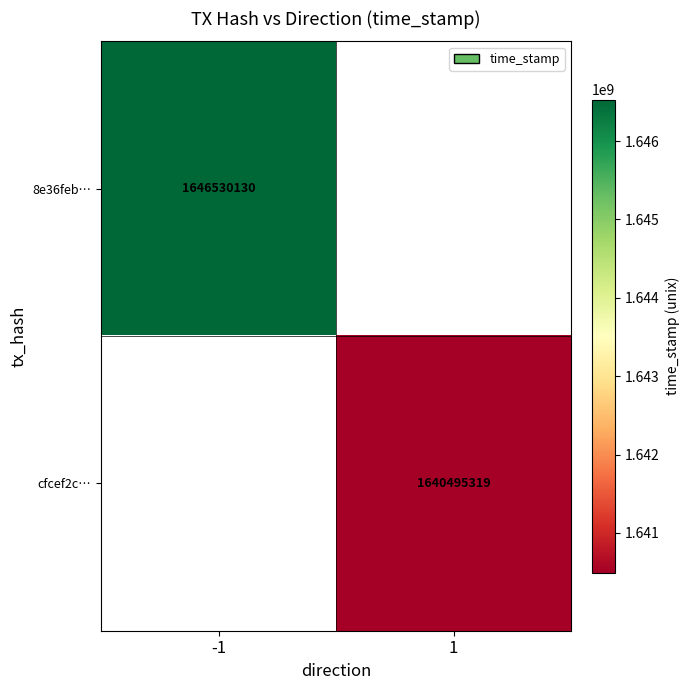

The value of 8e36feb… at -1 is 1036942656. True or false?

False